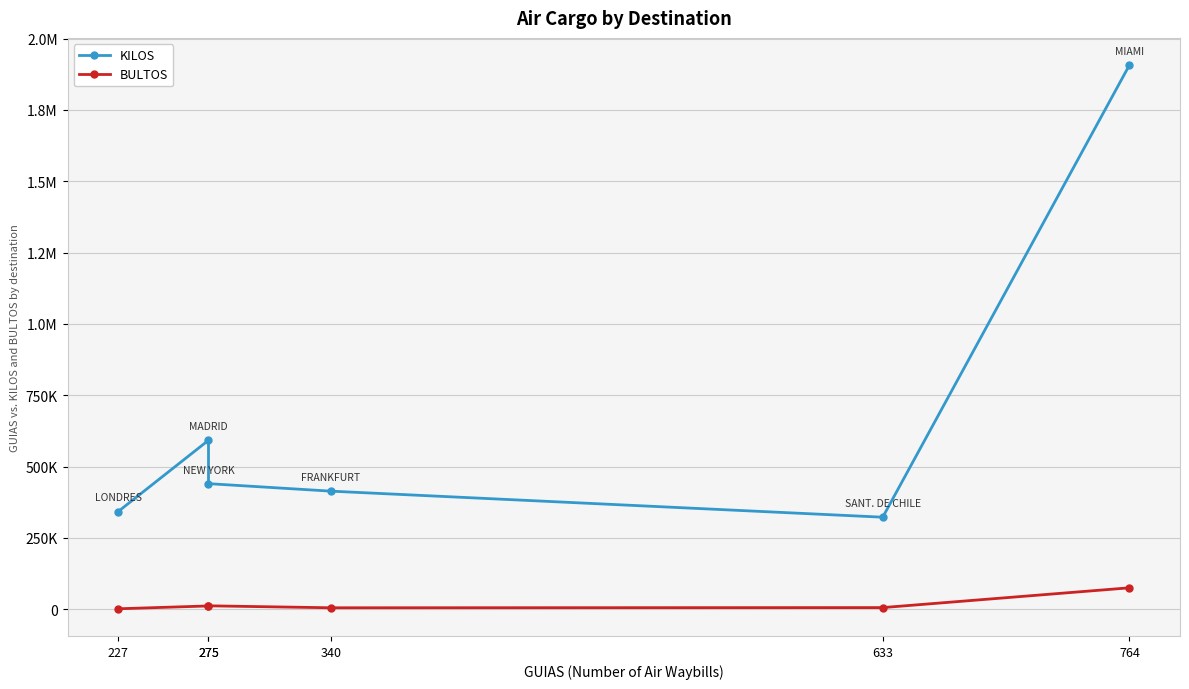

Is the value of BULTOS at 275 greater than the value of KILOS at 764?

No